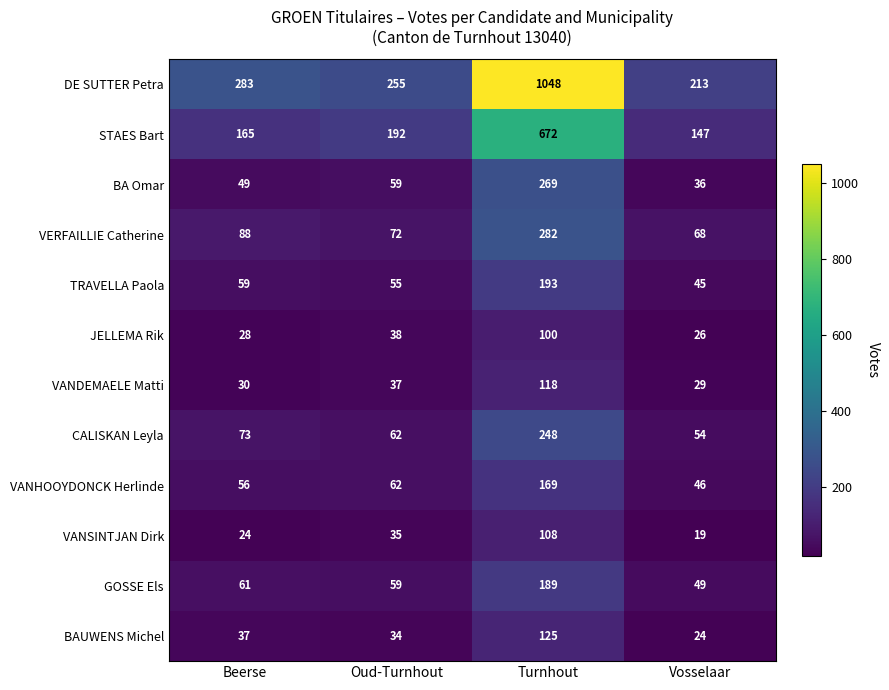

Which series has the widest spread of values?

DE SUTTER Petra